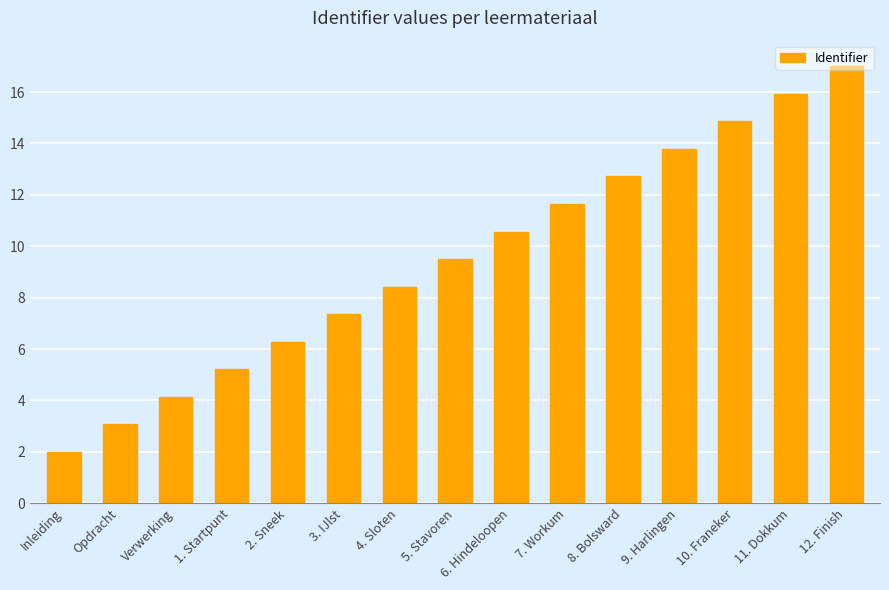

Is it true that the value at Inleiding is 2.0?

True